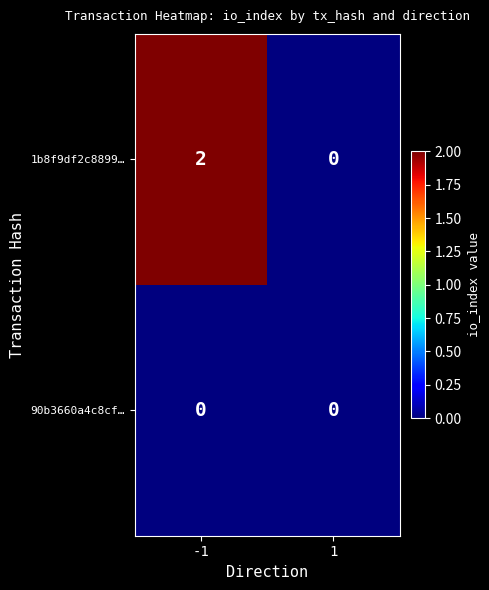

Reading right to left, what are all the values shown in this chart?

1b8f9df2c8899…: 1=0	-1=2
90b3660a4c8cf…: 1=0	-1=0